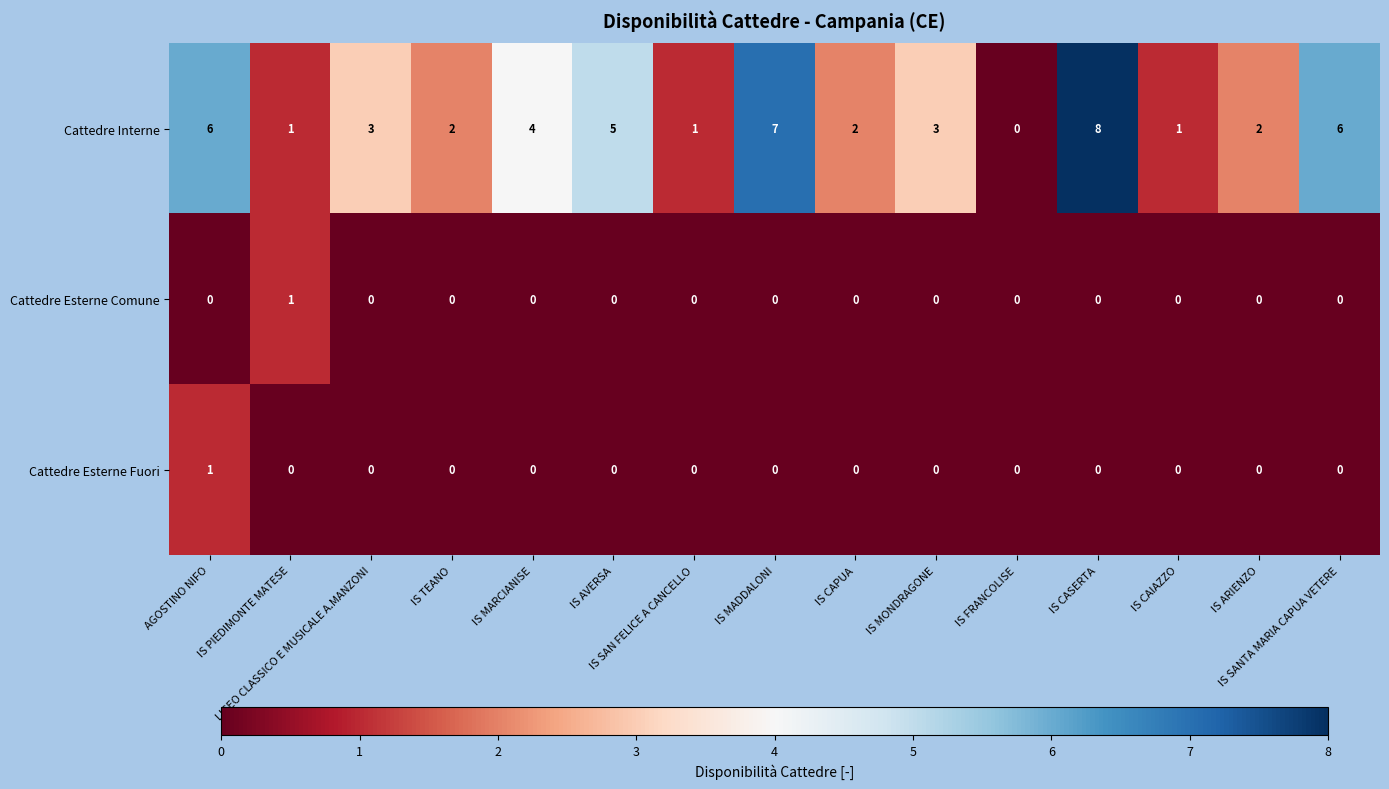

What is the difference between the maximum and minimum values in the Cattedre Interne series?

8